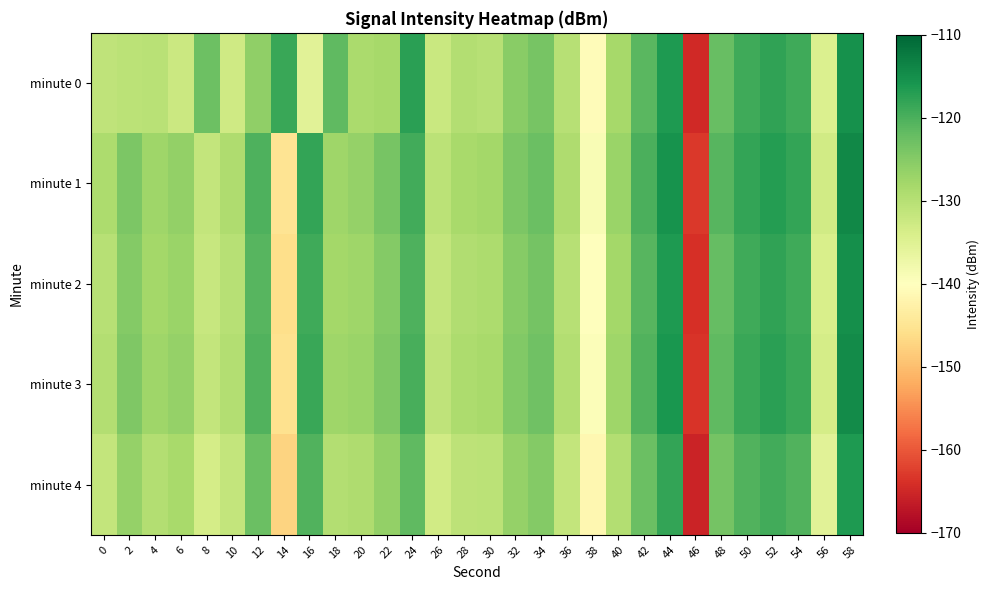

At which category is the sum across all series the highest?

58